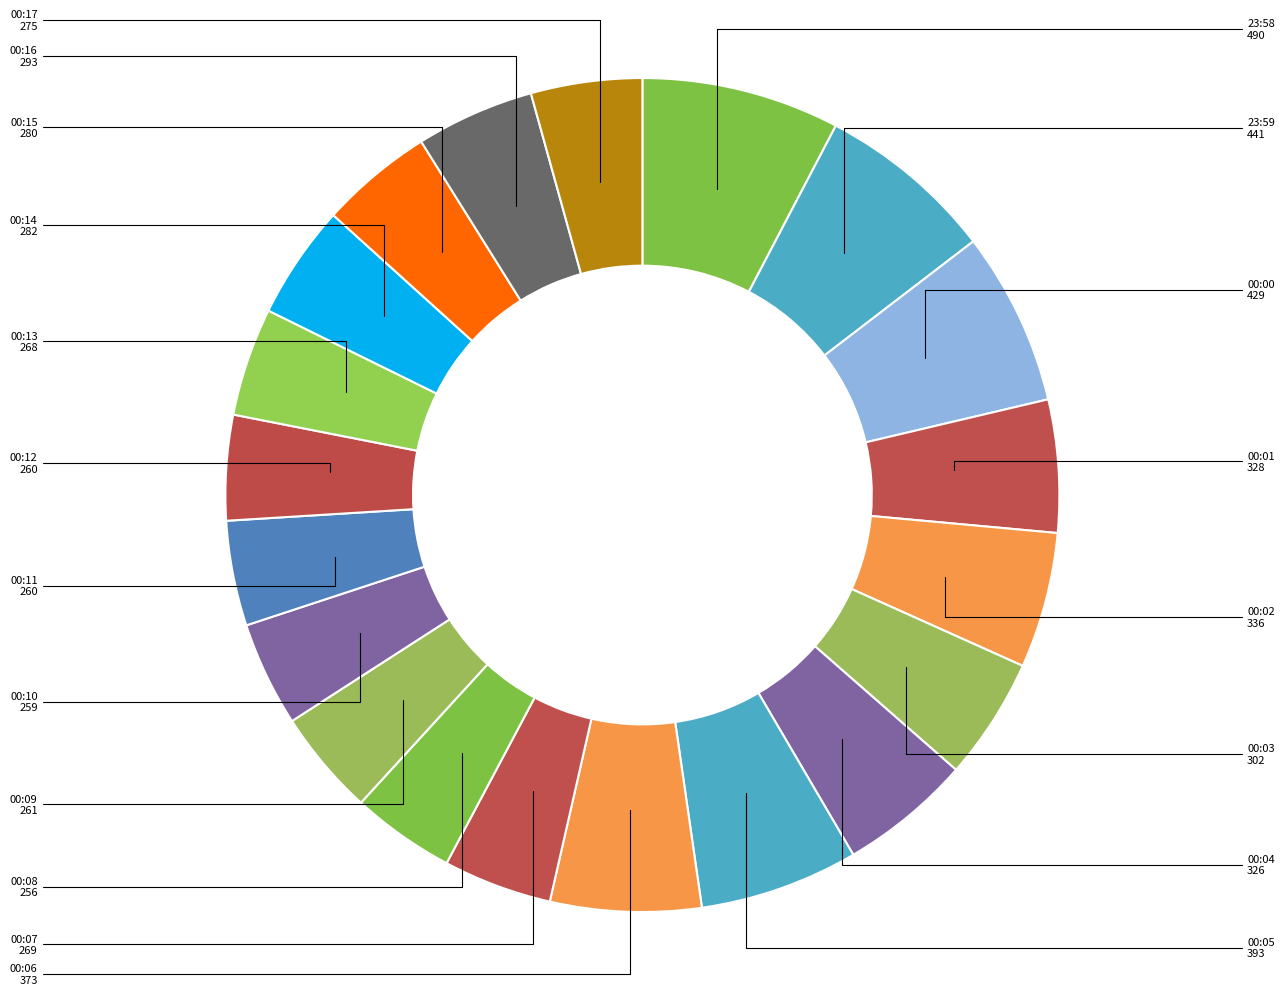

Is it true that 00:16 is 14% of the pie?

False